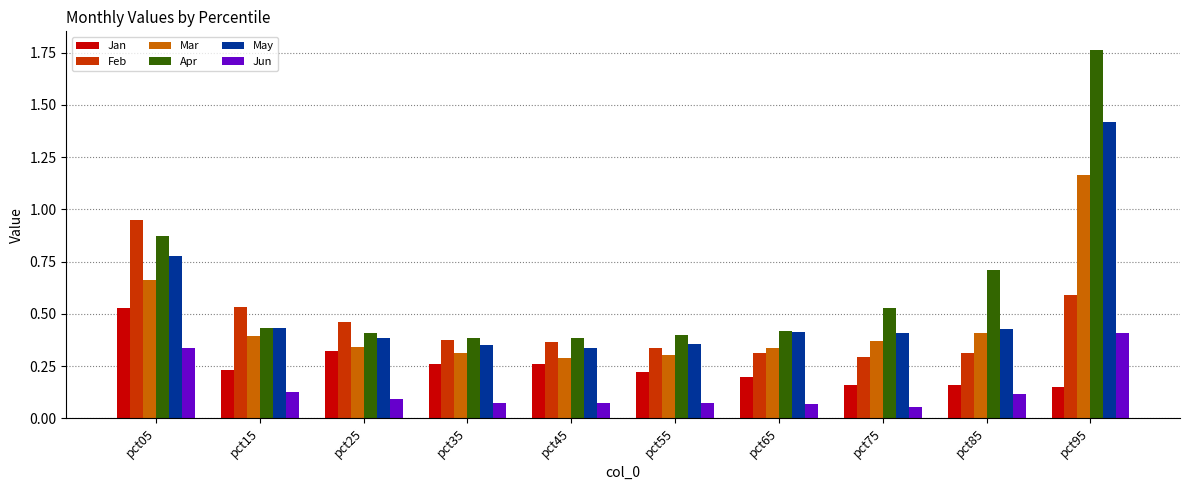

The Jan series shows 0.2 at pct65. True or false?

True